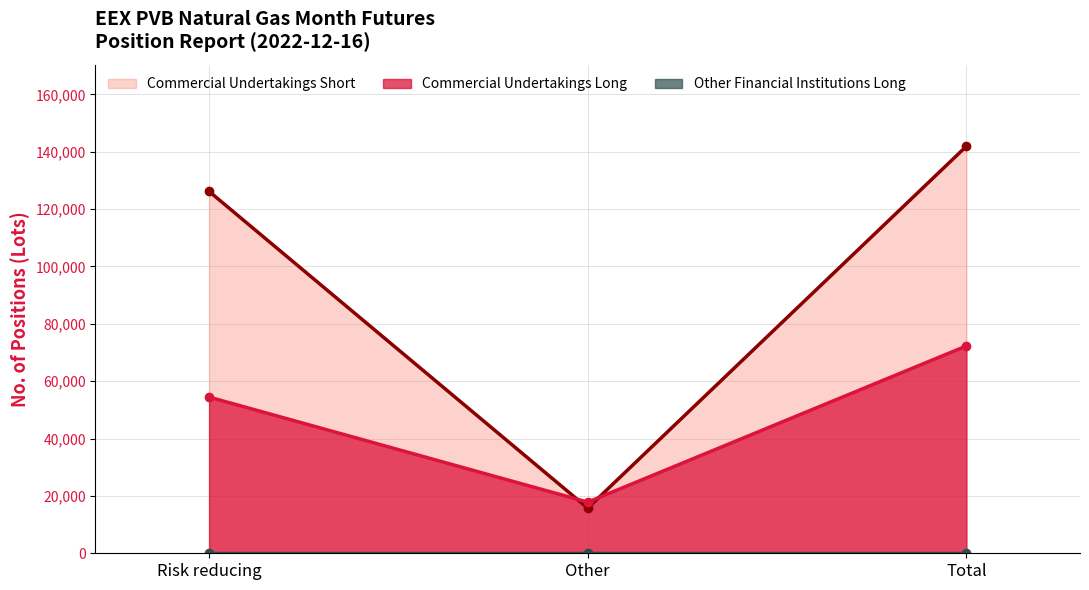

What is the total value across all series at Other?

33580